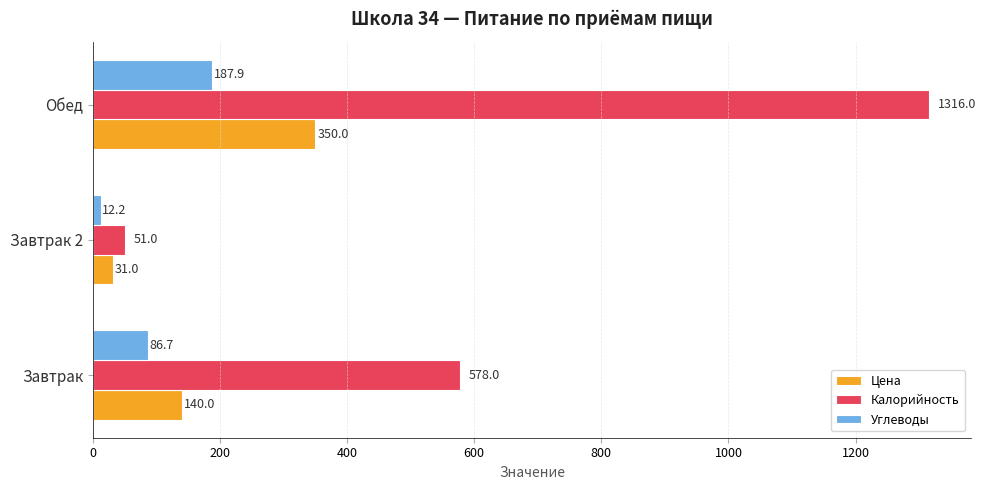

Which series changed the most between Завтрак 2 and Обед?

Калорийность